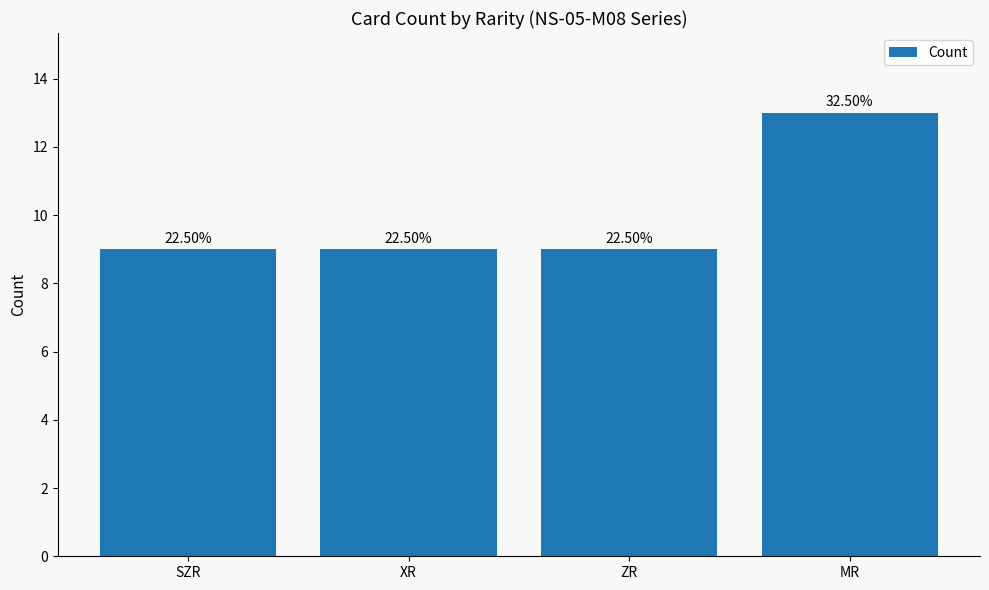

Reading left to right, extract all data points from this chart.

9	9	9	13